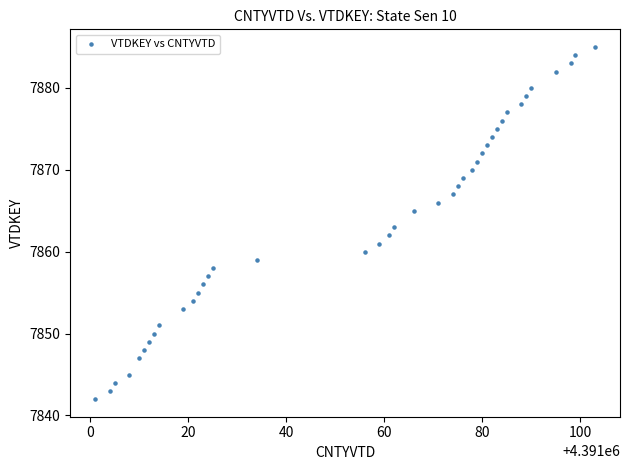

What is the range of X values (max minus min)?

102